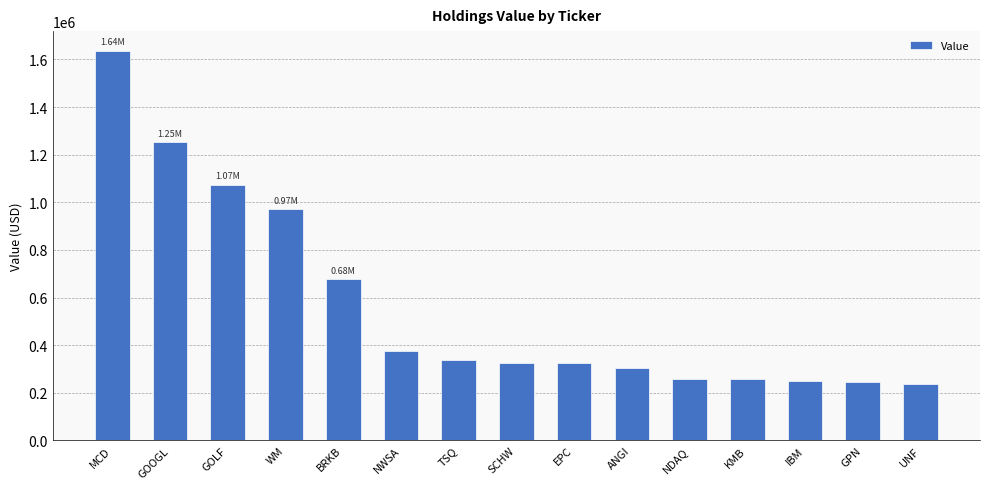

Where does the data first go above 325831?

MCD